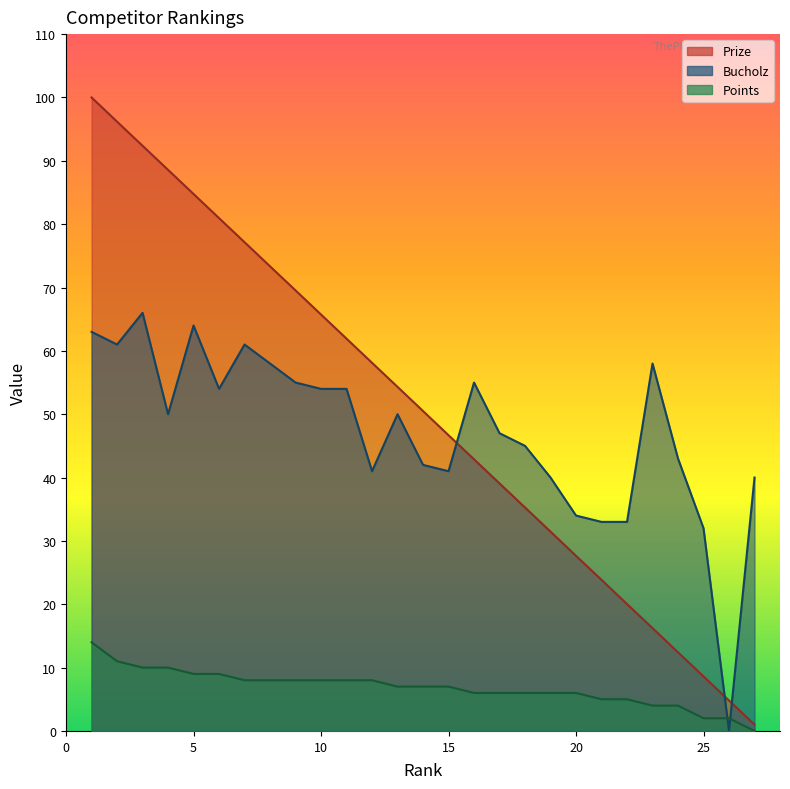

What is the difference between the Bucholz values at 20 and 7?

27.0